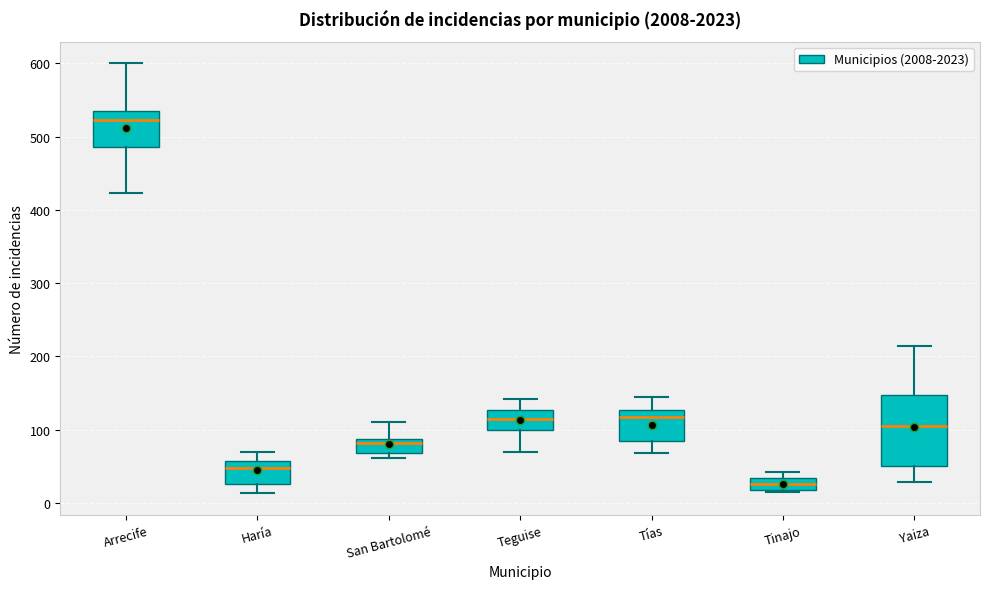

Comparing the boxes themselves (not the whiskers), which one is the tallest?

Yaiza